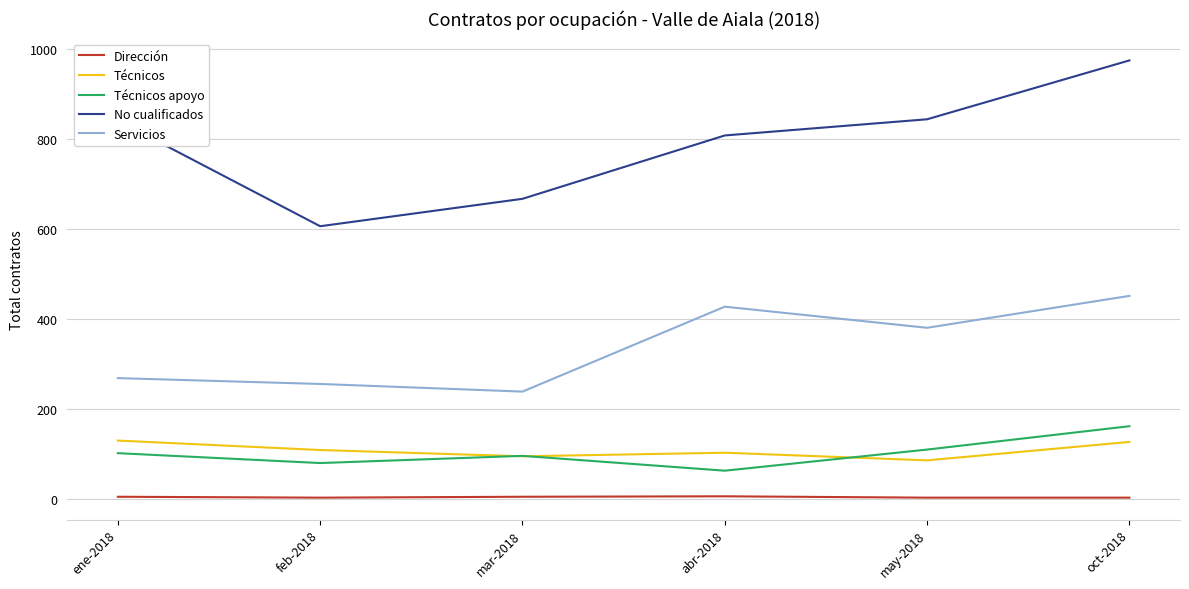

Which label corresponds to the largest value in the chart?

oct-2018